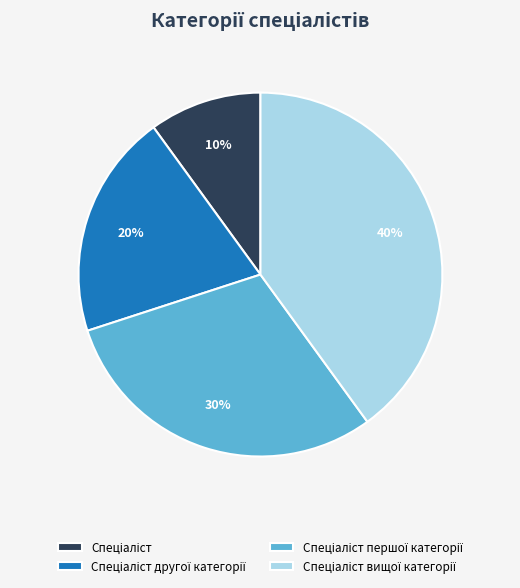

Does any single category account for the majority?

No